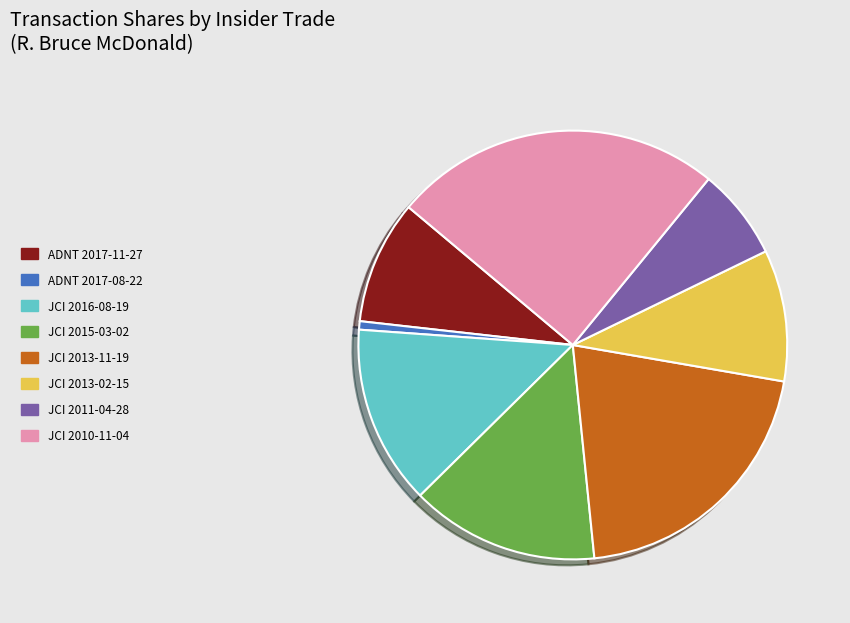

Rank the categories by value from lowest to highest.

ADNT 2017-08-22, JCI 2011-04-28, ADNT 2017-11-27, JCI 2013-02-15, JCI 2016-08-19, JCI 2015-03-02, JCI 2013-11-19, JCI 2010-11-04